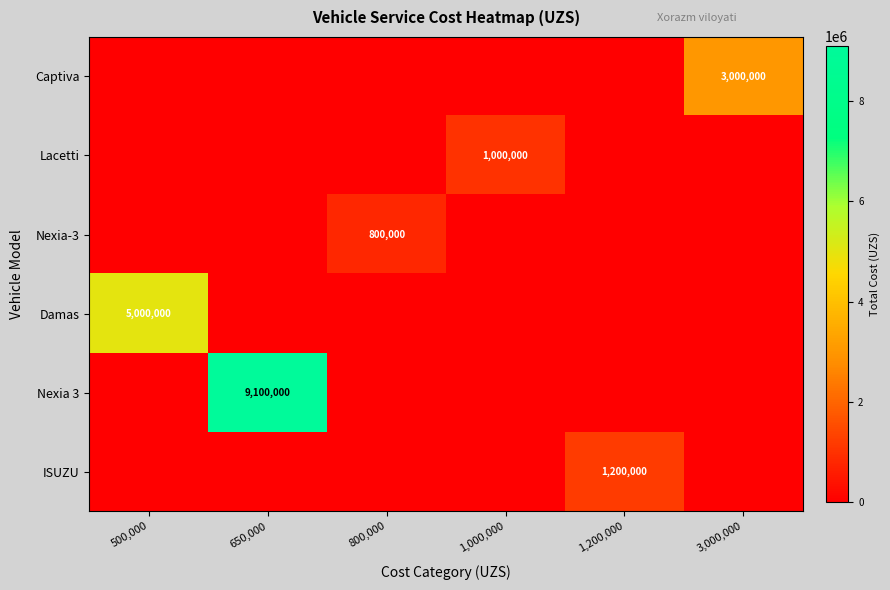

Is it true that Captiva equals 3000000 at 3,000,000?

True